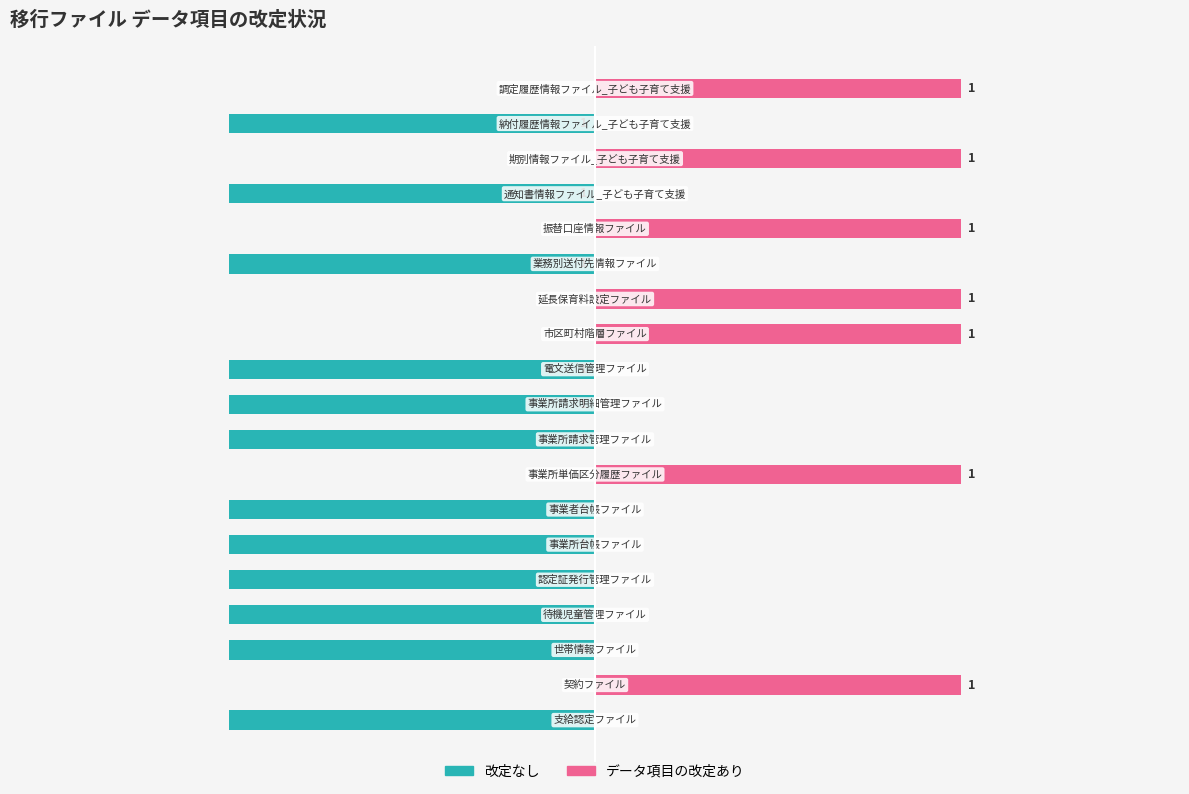

What is the total value across all series at 12?

1